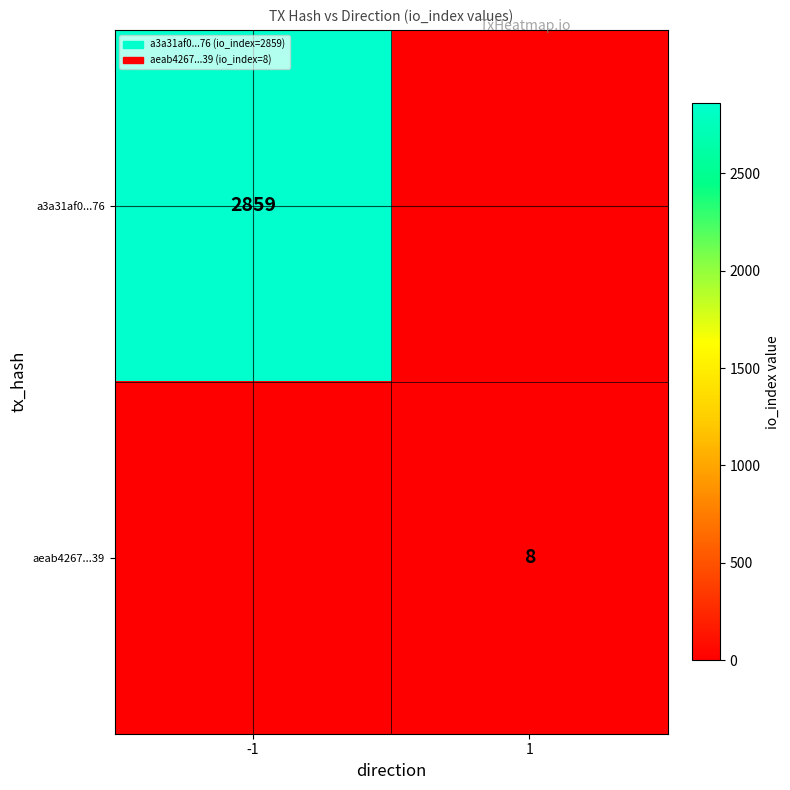

The value of aeab4267...39 at 1 is 8. True or false?

True